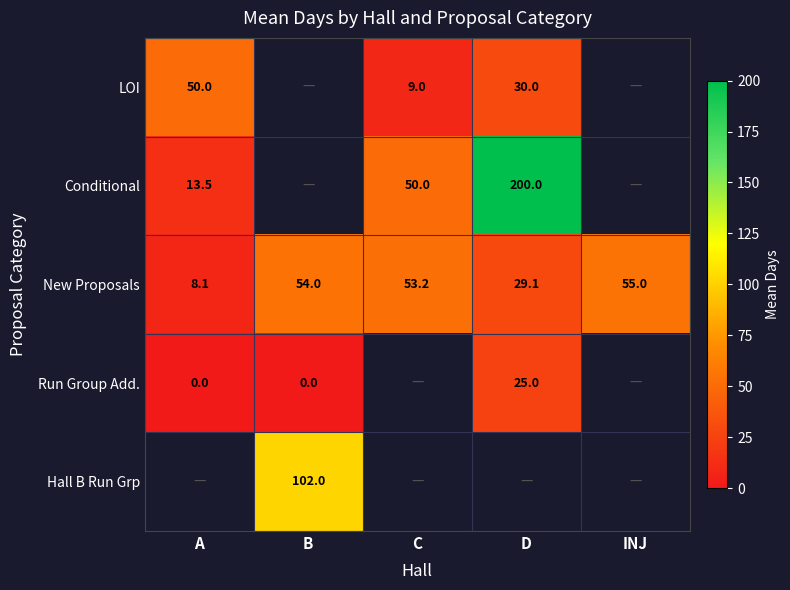

What is the difference between the second highest and minimum values in the New Proposals series?

45.9